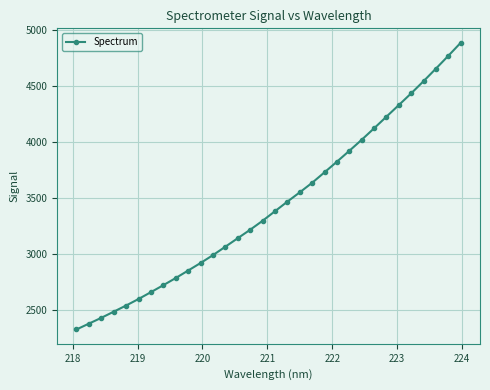

What is the value of the 6th point from the left?

2597.2